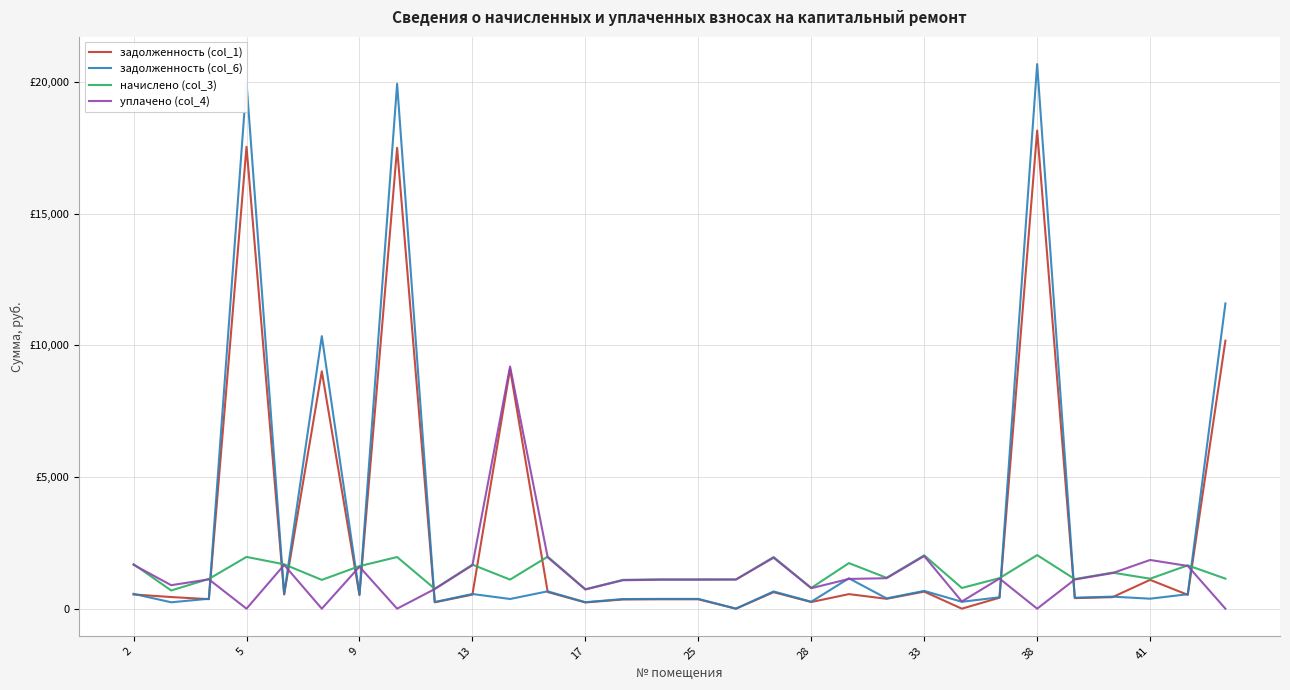

What are all the series names shown in the legend?

задолженность (col_1), задолженность (col_6), начислено (col_3), уплачено (col_4)